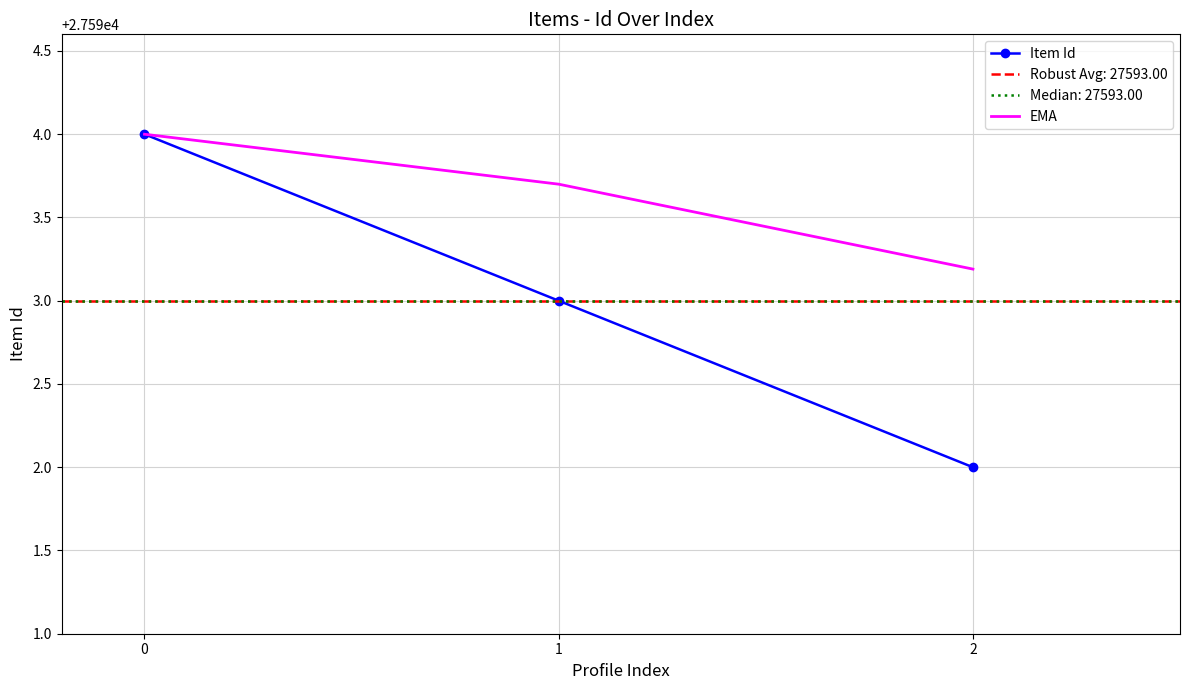

What is the minimum value shown in the chart?

27592.0